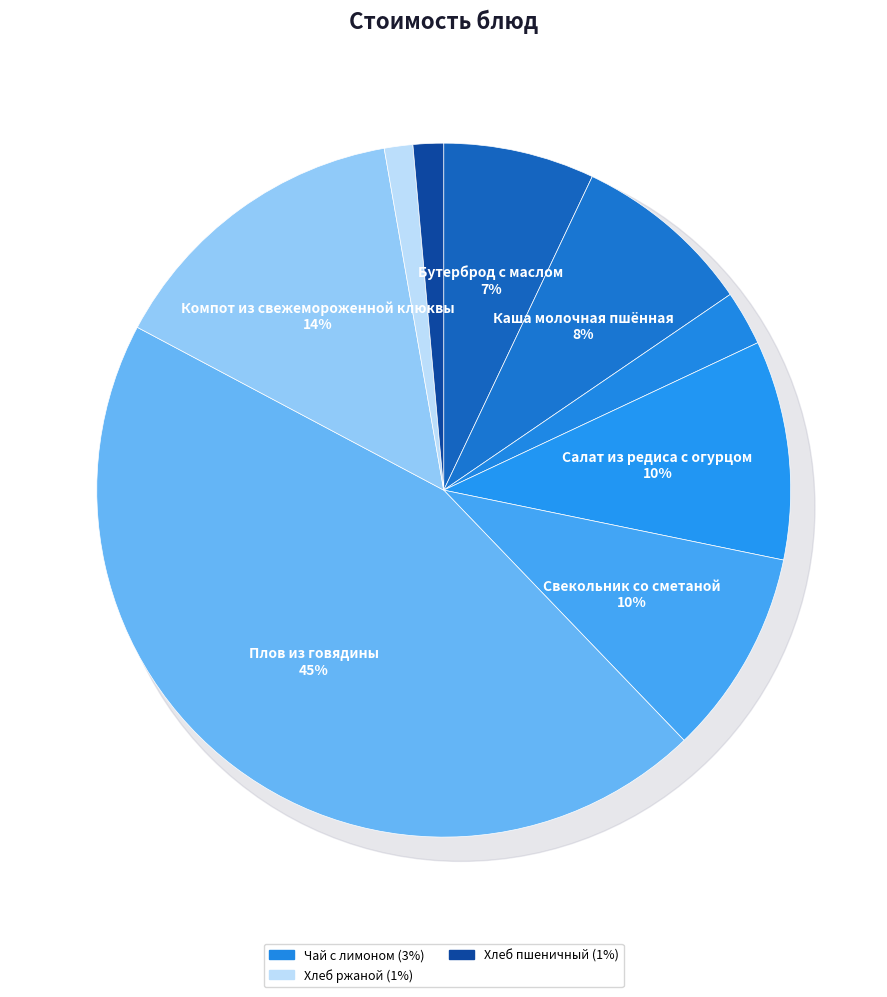

To the nearest percent, what portion does Бутерброд с маслом represent?

7%